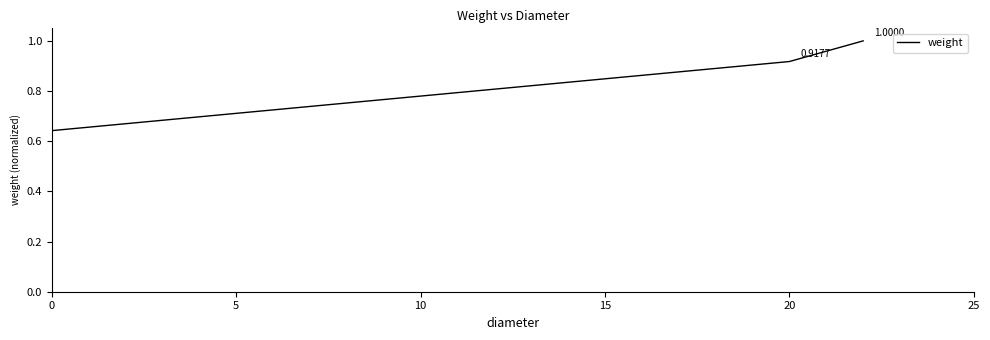

How many lines are shown in the chart?

1